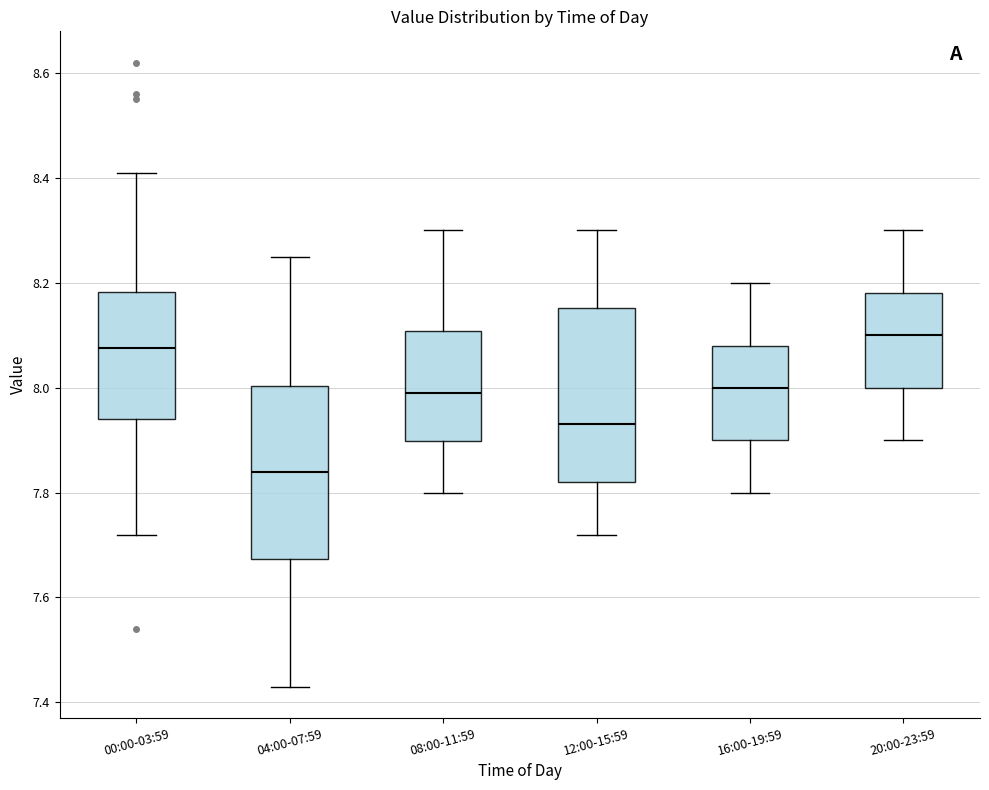

Reading left to right, read every box against the y-axis: the position of its median line, the range the box covers, and the ends of its whiskers. The values are not printed on the chart, so give them approximately, as read against the axis.

00:00-03:59: median 8.08, box 7.94 to 8.18, whiskers 7.72 to 8.42
04:00-07:59: median 7.84, box 7.68 to 8.00, whiskers 7.44 to 8.26
08:00-11:59: median 8.00, box 7.90 to 8.10, whiskers 7.80 to 8.30
12:00-15:59: median 7.94, box 7.82 to 8.16, whiskers 7.72 to 8.30
16:00-19:59: median 8.00, box 7.90 to 8.08, whiskers 7.80 to 8.20
20:00-23:59: median 8.10, box 8.00 to 8.18, whiskers 7.90 to 8.30